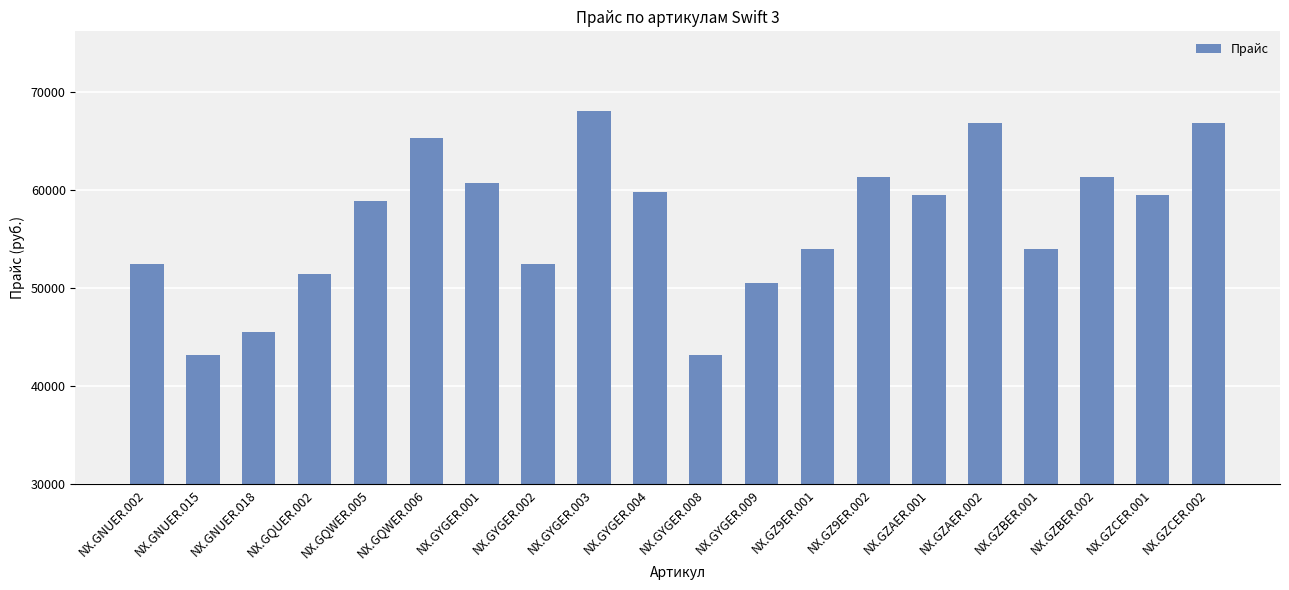

How many data points does each series have?

20